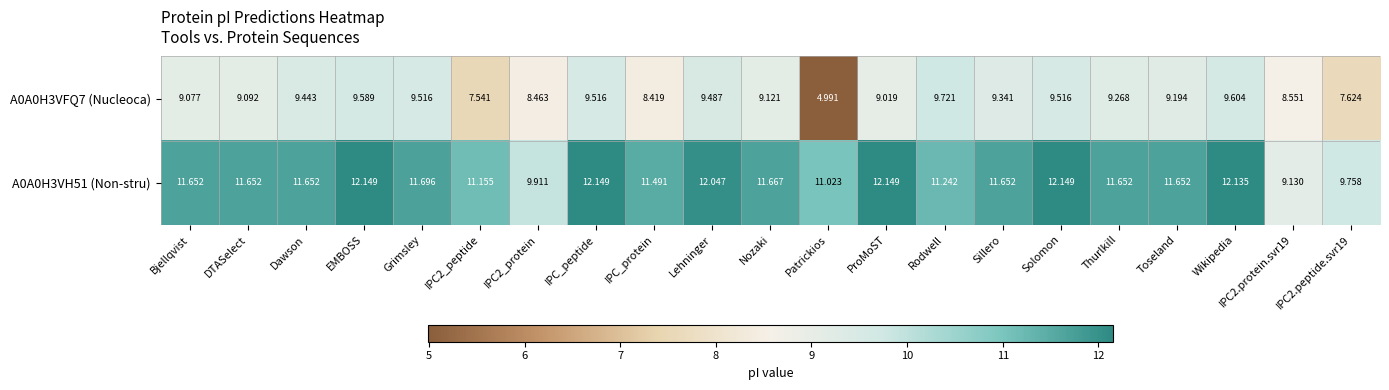

At how many categories does at least one series exceed 10?

18